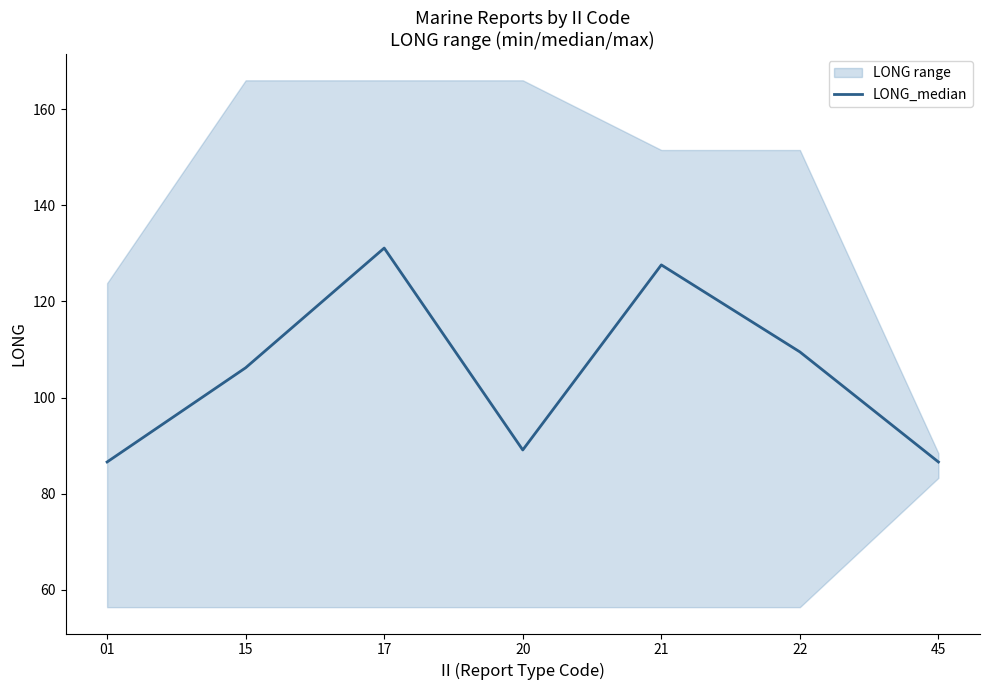

Reading left to right, what are all the values shown in this chart?

01=86.6	15=106.2	17=131.1	20=89.1	21=127.6	22=109.5	45=86.6